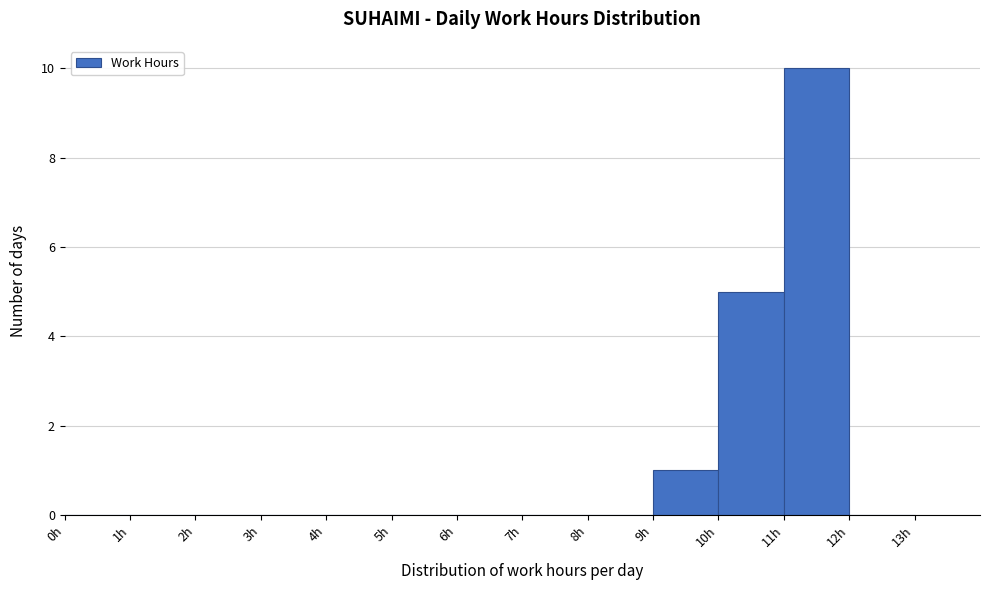

Reading left to right, list every bar in this chart as the range it spans on the x-axis followed by its height. The values are not printed on the chart, so give them approximately, as read against the axis.

0 to 1: 0
1 to 2: 0
2 to 3: 0
3 to 4: 0
4 to 5: 0
5 to 6: 0
6 to 7: 0
7 to 8: 0
8 to 9: 0
9 to 10: 1
10 to 11: 5
11 to 12: 10
12 to 13: 0